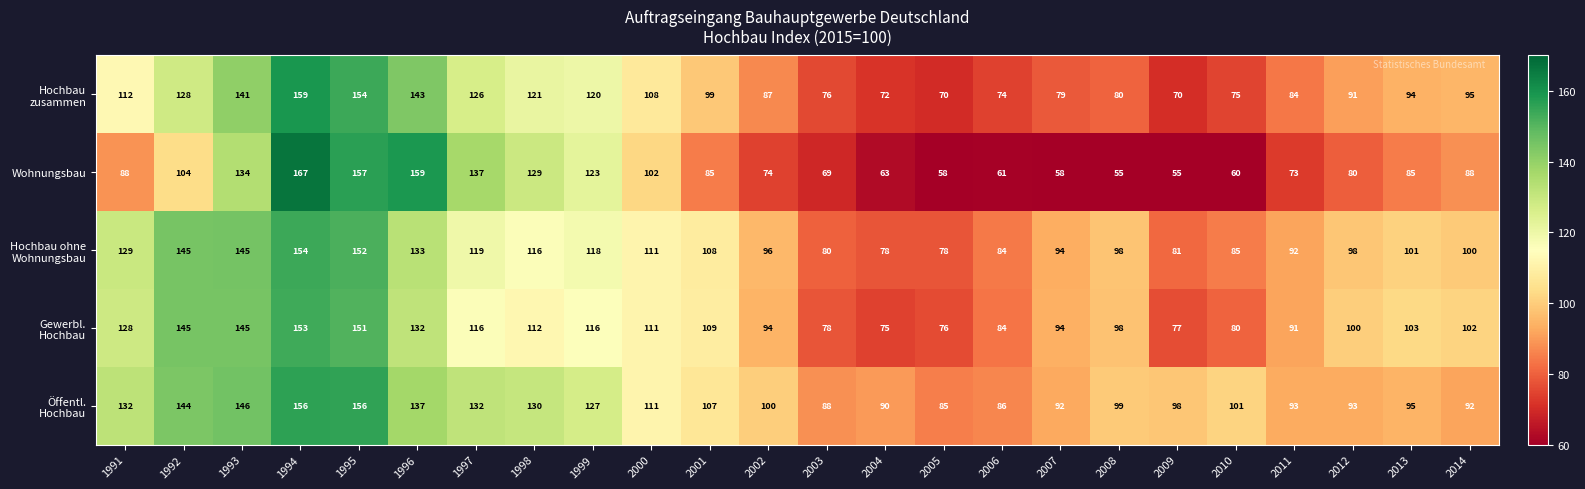

Read the Wohnungsbau value at 1997, to the nearest 5.

135